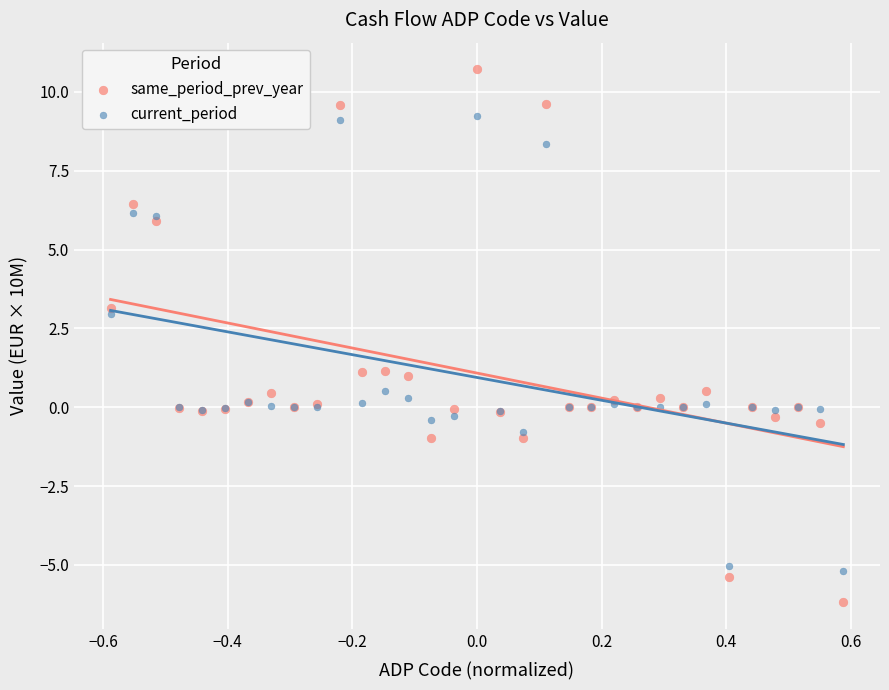

Which series reaches the maximum Y coordinate?

same_period_prev_year